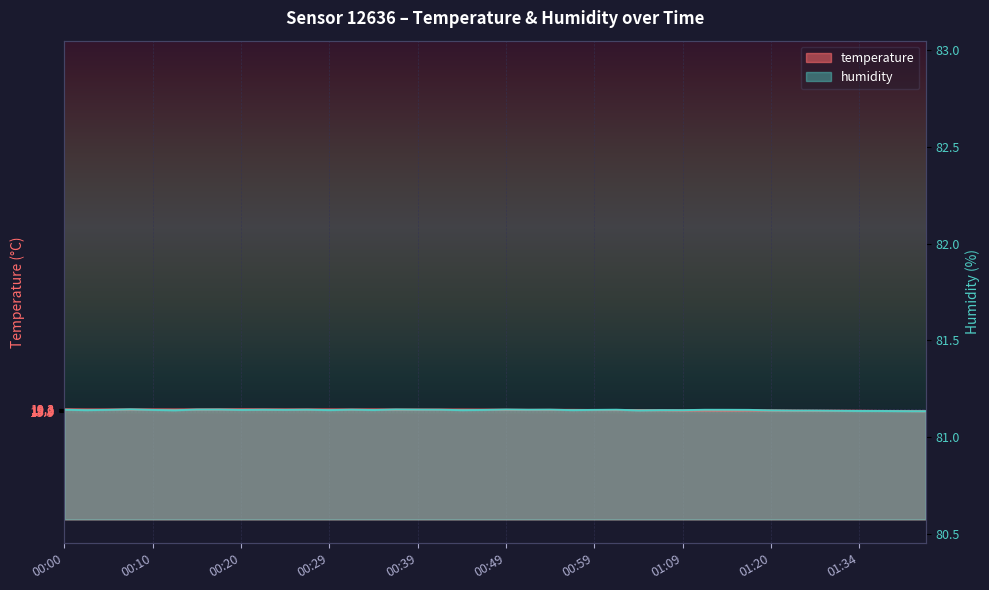

At which label does humidity first exceed 19?

00:00